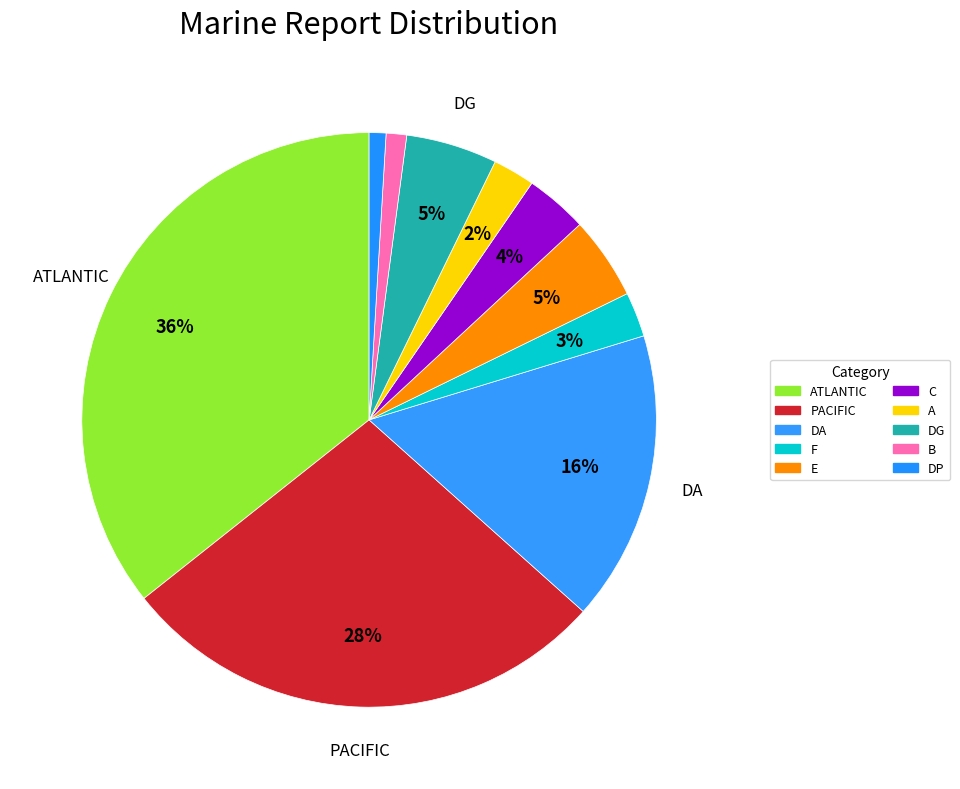

Count the number of slices in the pie.

10